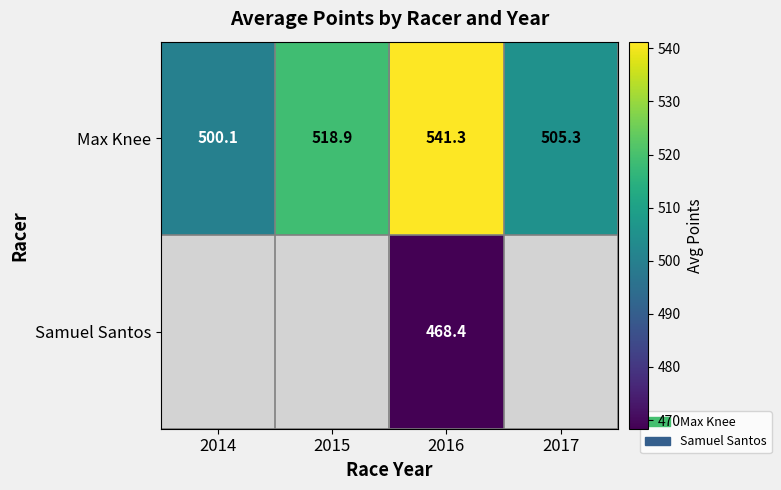

What is the greatest value displayed?

541.3